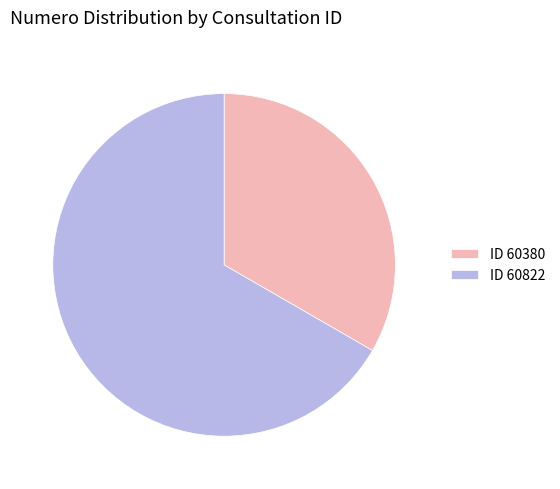

Is there a majority slice in this chart?

Yes